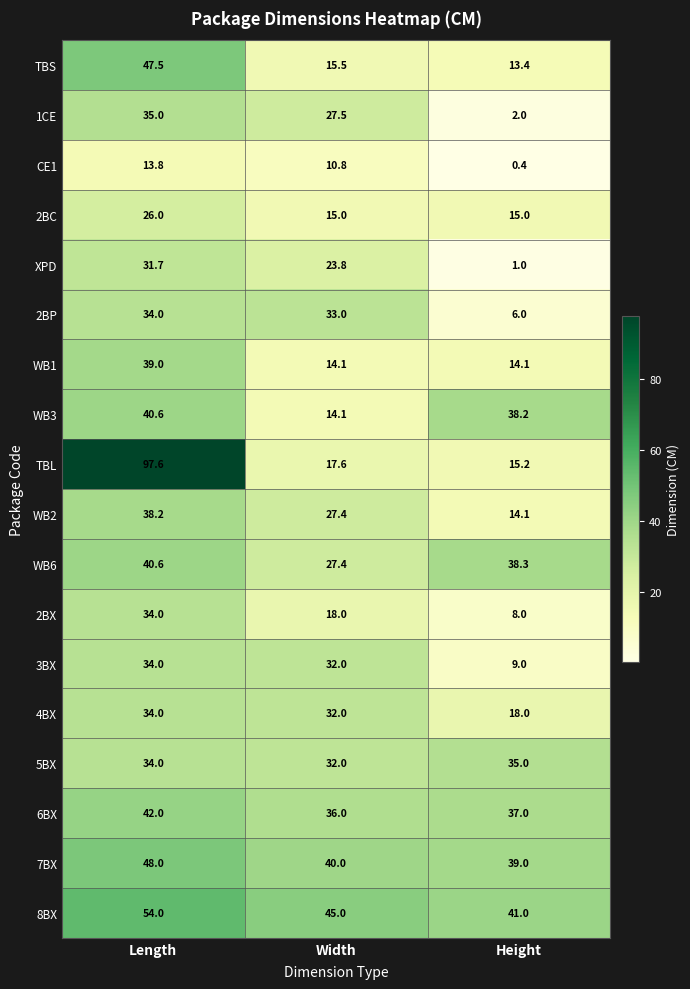

What is the difference between the maximum and minimum values in the 2BC series?

11.0